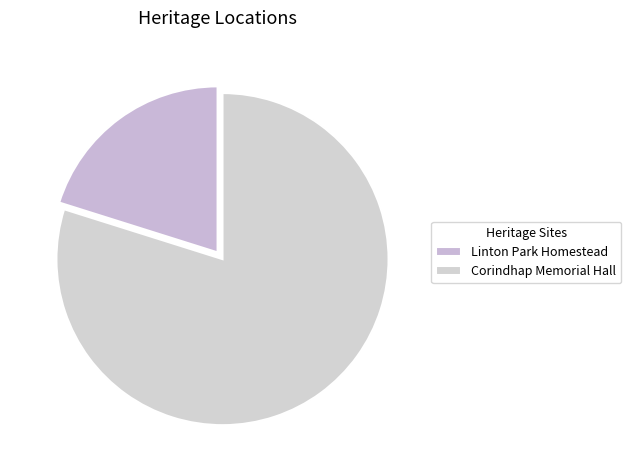

True or false: Linton Park Homestead accounts for 20% of the total.

True